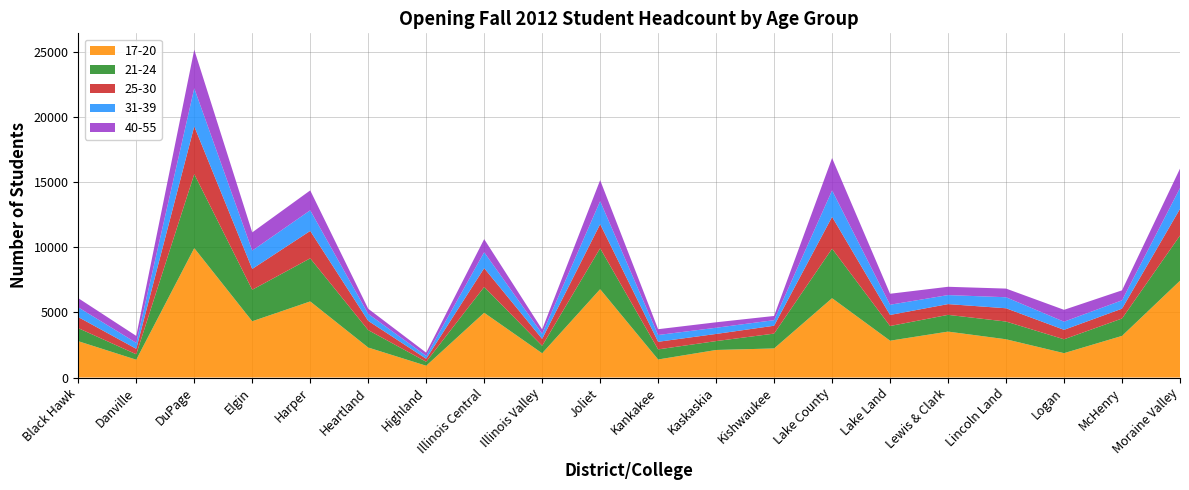

Reading left to right, list all the values displayed in this chart.

17-20: 2792	1369	9946	4325	5848	2305	905	4977	1863	6790	1386	2116	2234	6098	2831	3529	2939	1872	3199	7439
21-24: 1002	416	5690	2420	3313	1340	308	1983	576	3144	776	684	1142	3807	1127	1287	1363	1066	1336	3473
25-30: 852	421	3670	1602	2106	710	228	1444	528	1853	585	549	604	2445	851	827	1021	728	756	2049
31-39: 747	460	2927	1408	1587	536	223	1229	396	1769	521	476	429	2031	785	694	847	625	643	1603
40-55: 705	532	2962	1400	1527	395	245	1005	332	1614	445	420	322	2488	844	637	665	912	767	1489